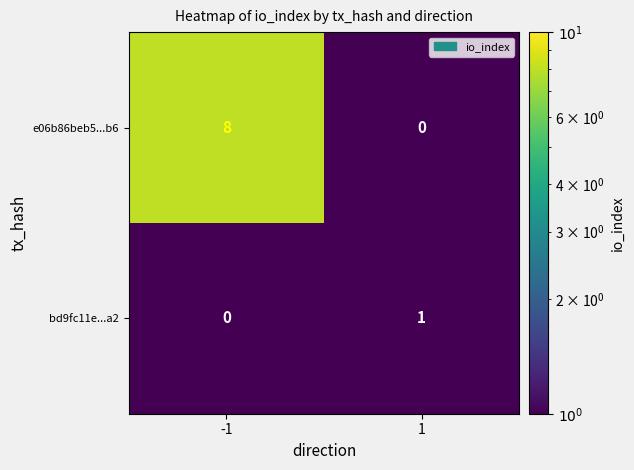

The value of e06b86beb5...b6 at -1 is 8. True or false?

True